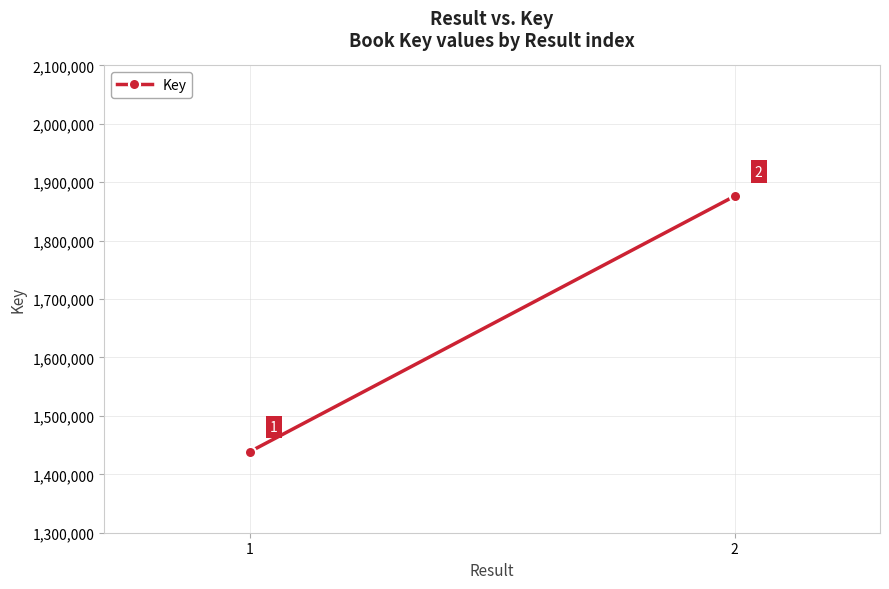

At which category does the chart reach its minimum across all series?

1